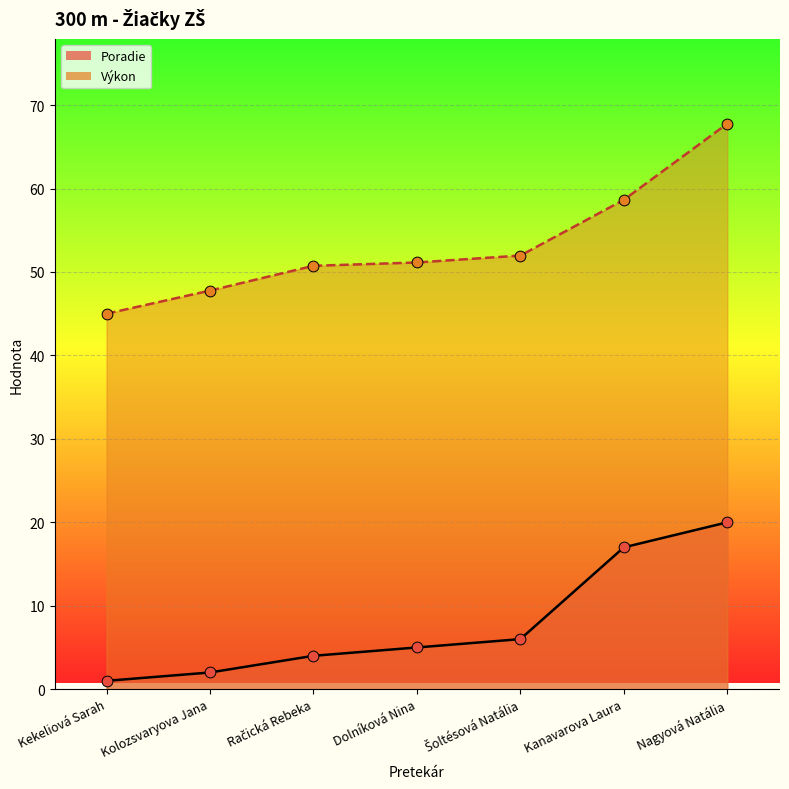

At how many categories does at least one series exceed 34?

7